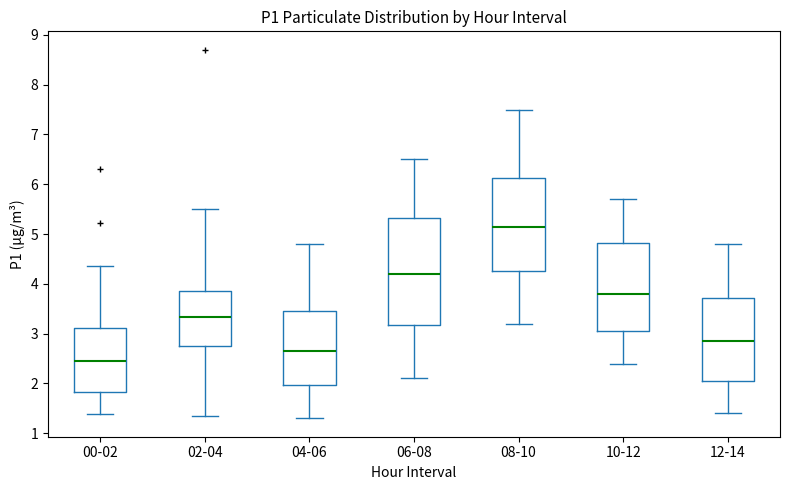

Reading left to right, transcribe this box plot: for each box, give where its median line is, the range the box spans, and where its two whiskers end, as read against the y-axis. The values are not printed on the chart, so give them approximately, as read against the axis.

00-02: median 2.5, box 1.8 to 3.1, whiskers 1.4 to 4.4
02-04: median 3.3, box 2.8 to 3.9, whiskers 1.4 to 5.5
04-06: median 2.7, box 2.0 to 3.5, whiskers 1.3 to 4.8
06-08: median 4.2, box 3.2 to 5.3, whiskers 2.1 to 6.5
08-10: median 5.2, box 4.3 to 6.1, whiskers 3.2 to 7.5
10-12: median 3.8, box 3.1 to 4.8, whiskers 2.4 to 5.7
12-14: median 2.9, box 2.1 to 3.7, whiskers 1.4 to 4.8